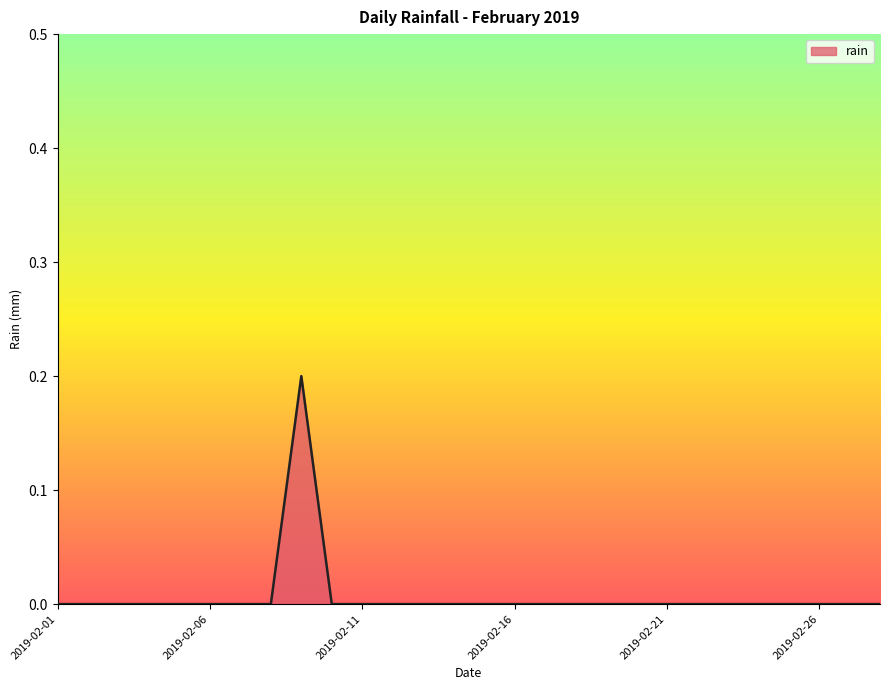

Does the chart display data point markers on the line(s)?

No